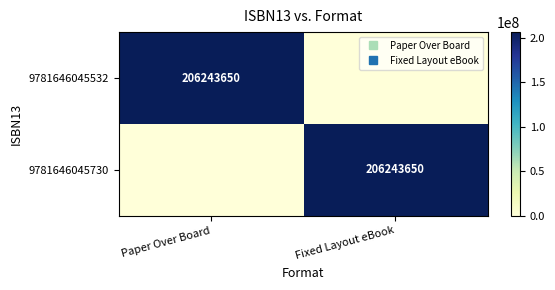

Which has a higher value, Paper Over Board or Fixed Layout eBook?

Paper Over Board